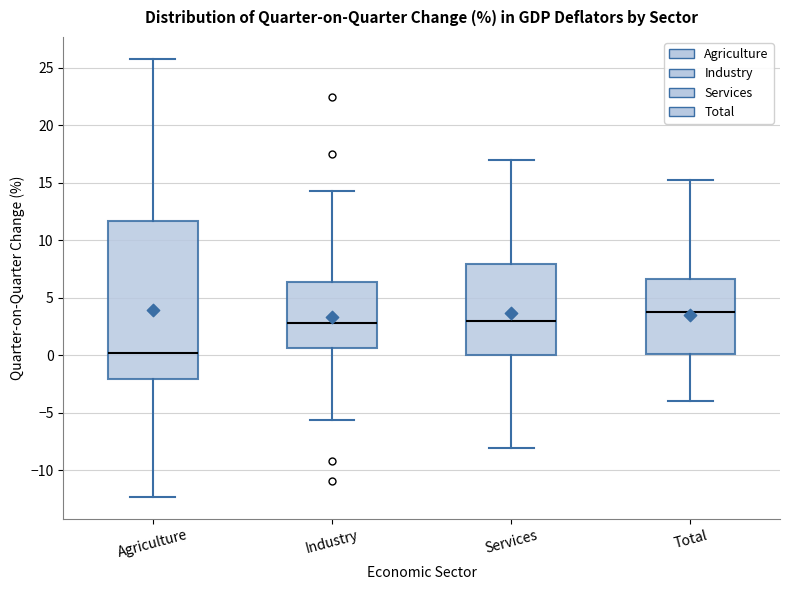

Reading left to right, read every box against the y-axis: the position of its median line, the range the box covers, and the ends of its whiskers. The values are not printed on the chart, so give them approximately, as read against the axis.

Agriculture: median 0.0, box -2.0 to 11.5, whiskers -12.5 to 26.0
Industry: median 3.0, box 0.5 to 6.5, whiskers -5.5 to 14.5
Services: median 3.0, box 0.0 to 8.0, whiskers -8.0 to 17.0
Total: median 4.0, box 0.0 to 6.5, whiskers -4.0 to 15.5